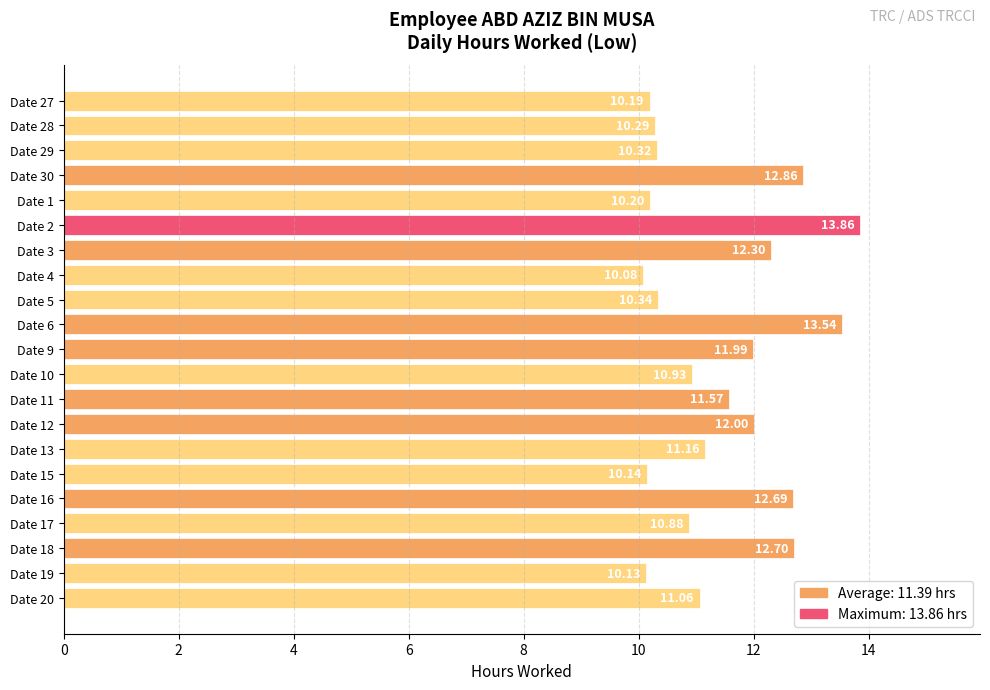

Which has a higher value, Date 28 or Date 6?

Date 6